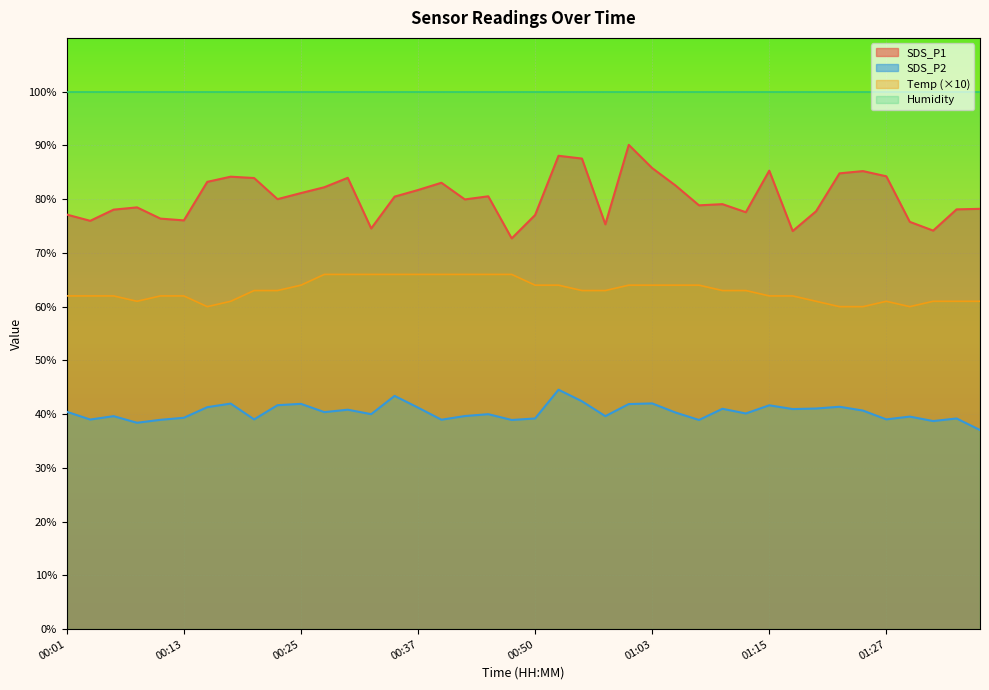

At how many categories does at least one series exceed 89?

40